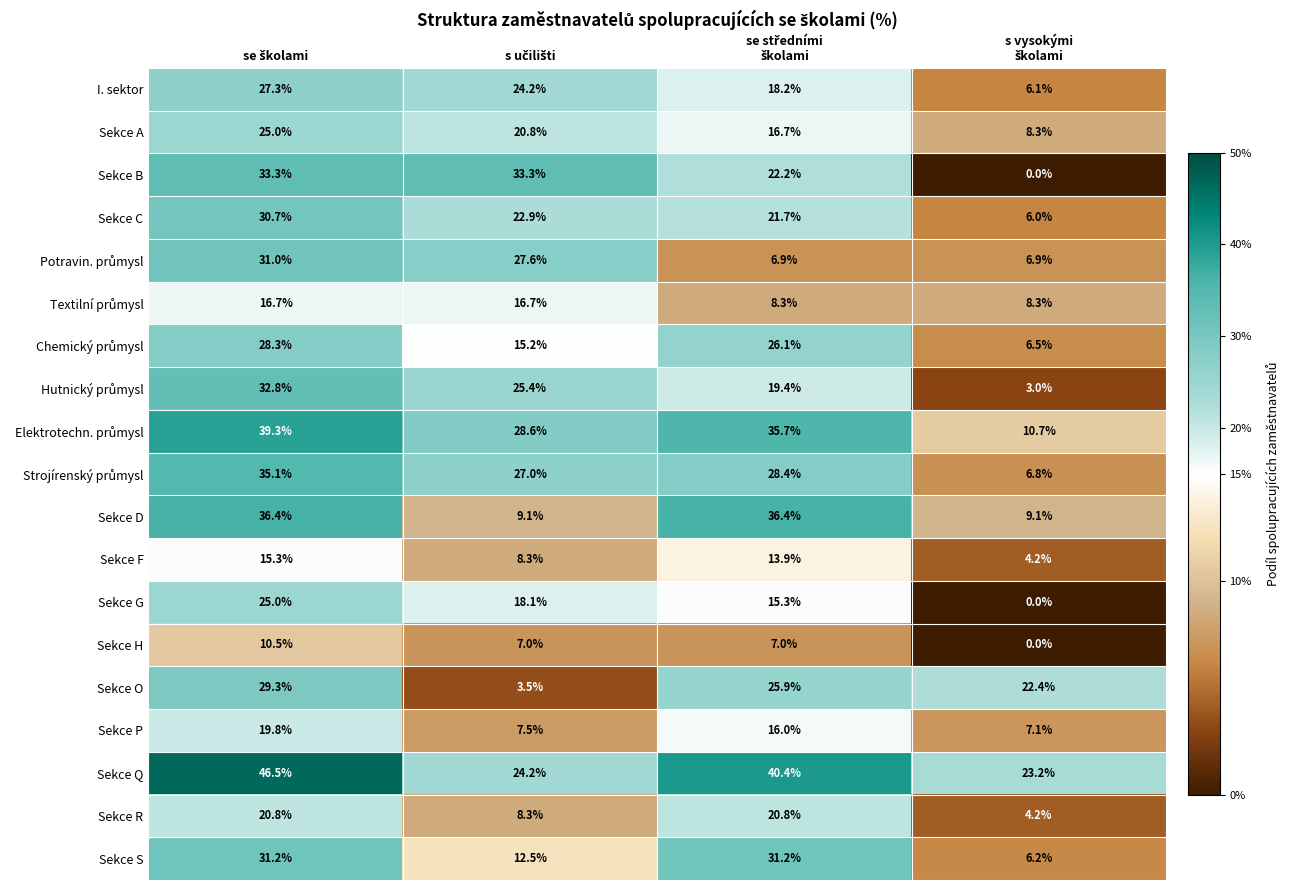

What is the maximum value for Sekce B?

33.3